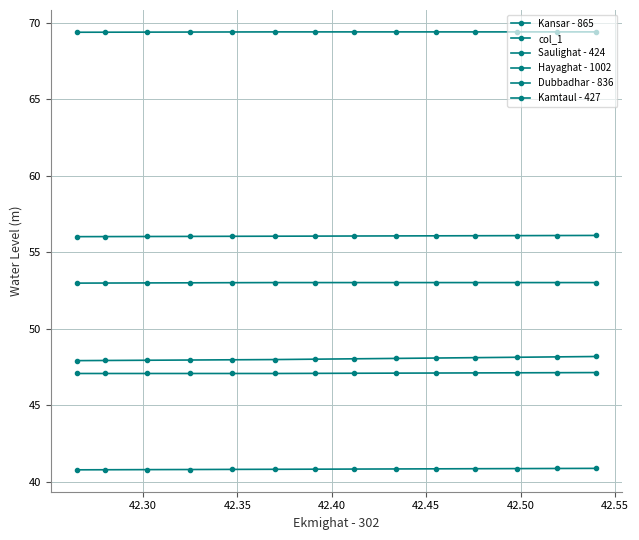

True or false: Dubbadhar - 836 and Hayaghat - 1002 cross at least once.

False